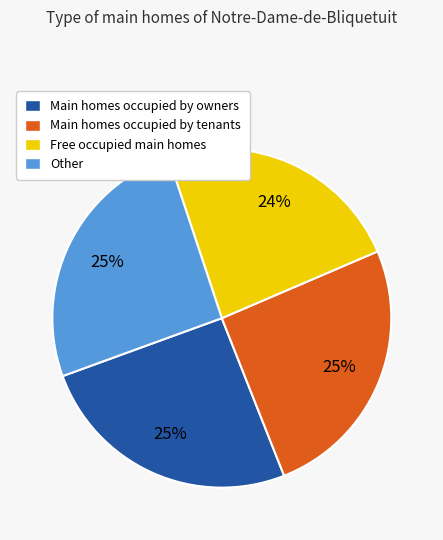

Count the number of slices in the pie.

4